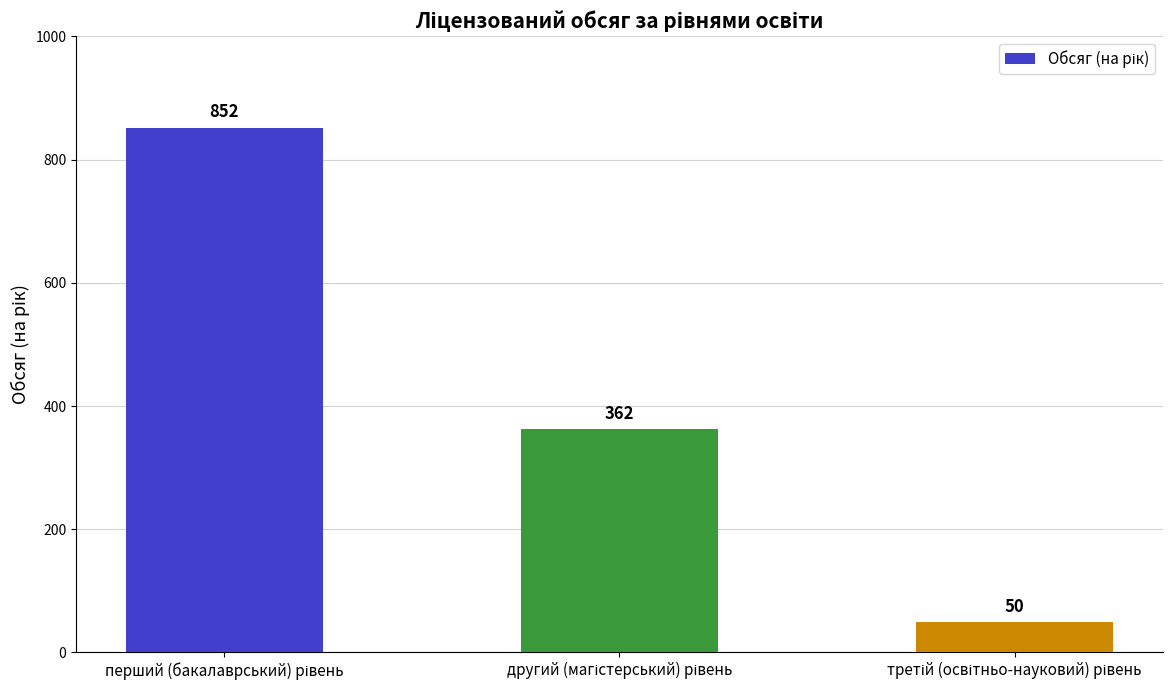

Reading left to right, list all the values displayed in this chart.

852	362	50